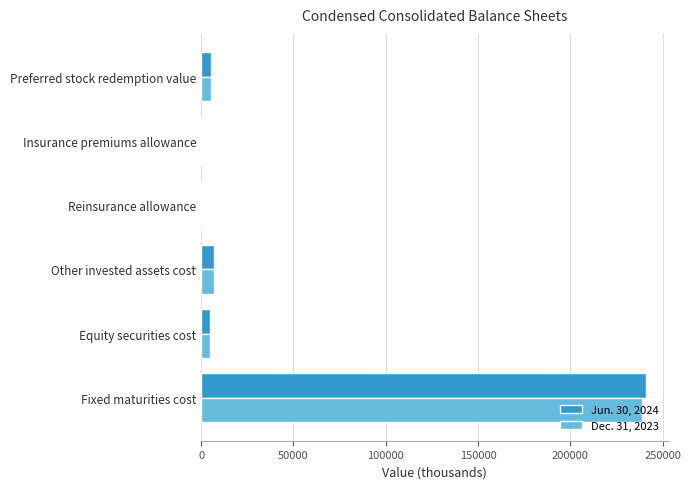

At which category does the chart reach its peak across all series?

Fixed maturities cost